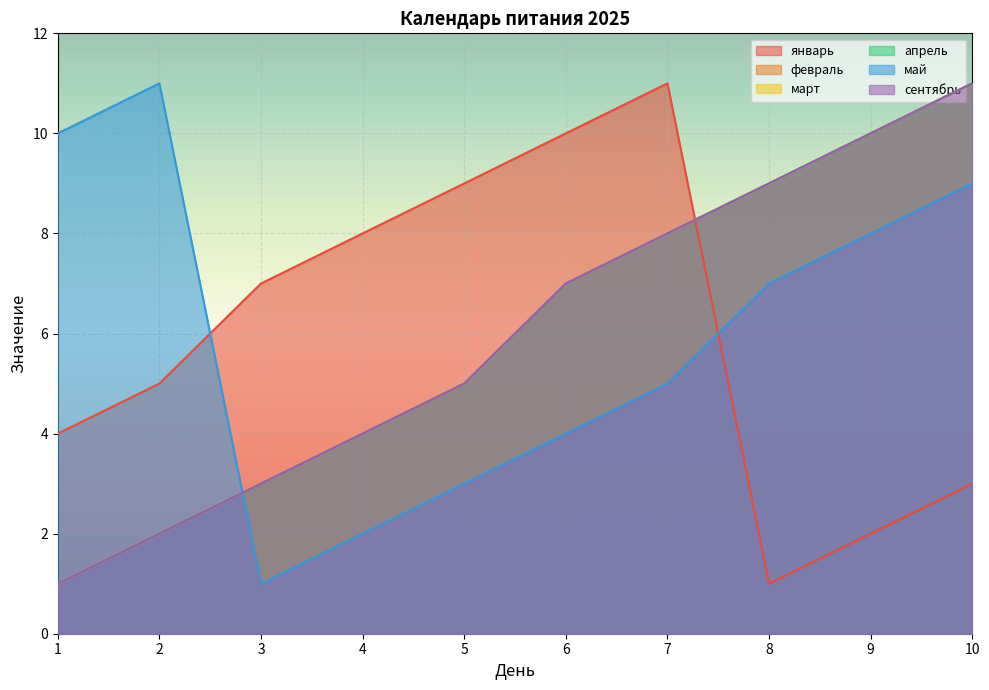

List the series in order of their peak value, highest first.

январь, февраль, март, апрель, май, сентябрь